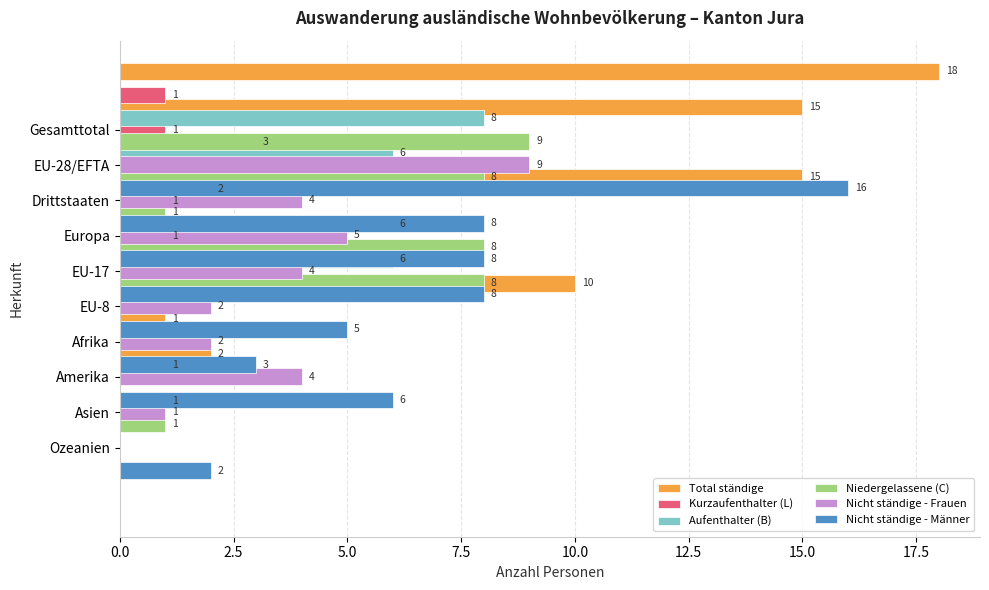

True or false: Nicht ständige - Männer has a value of 6 at Ozeanien.

False